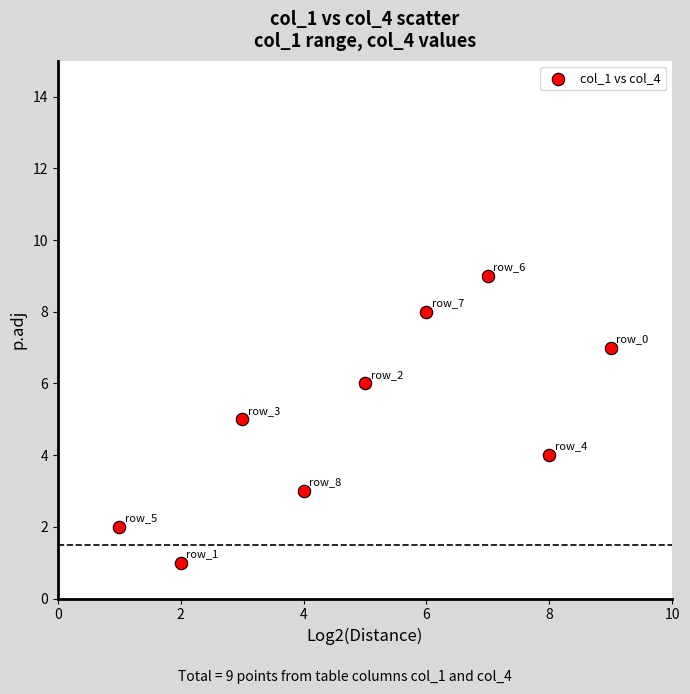

What is the range of X values (max minus min)?

8